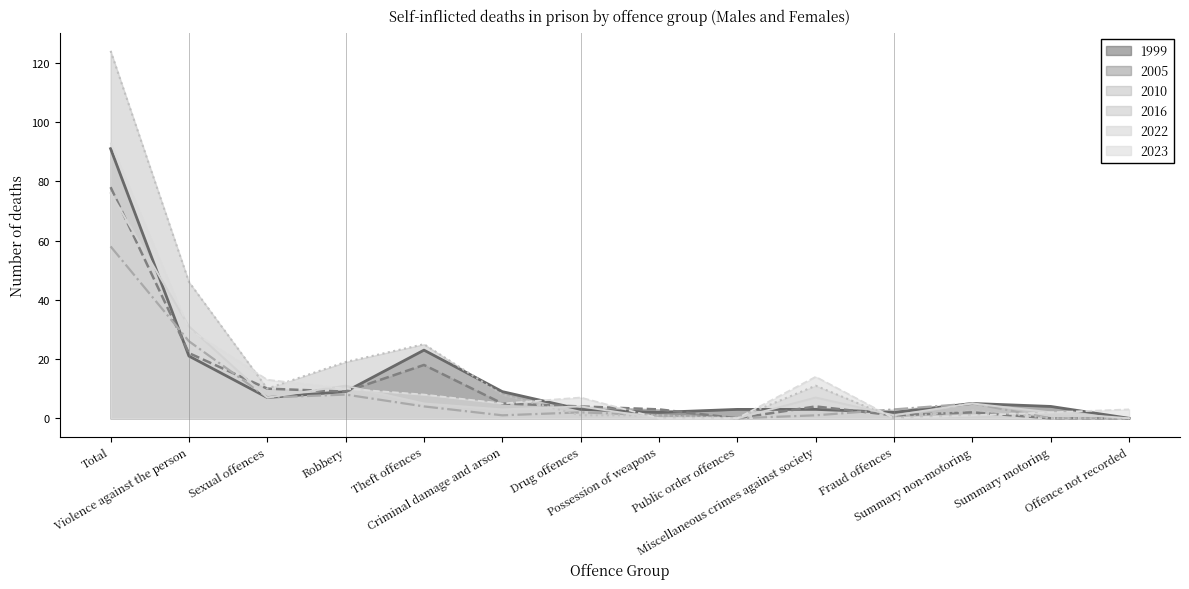

What is the difference between the maximum and minimum values in the 1999 series?

91